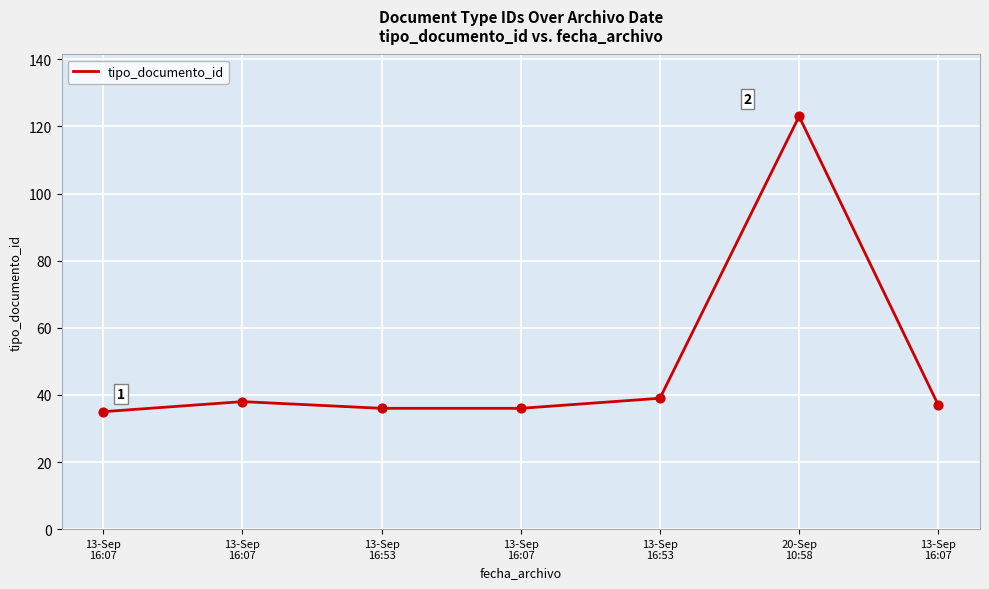

Which has a higher value, 13-Sep
16:53 or 13-Sep
16:07?

13-Sep
16:53